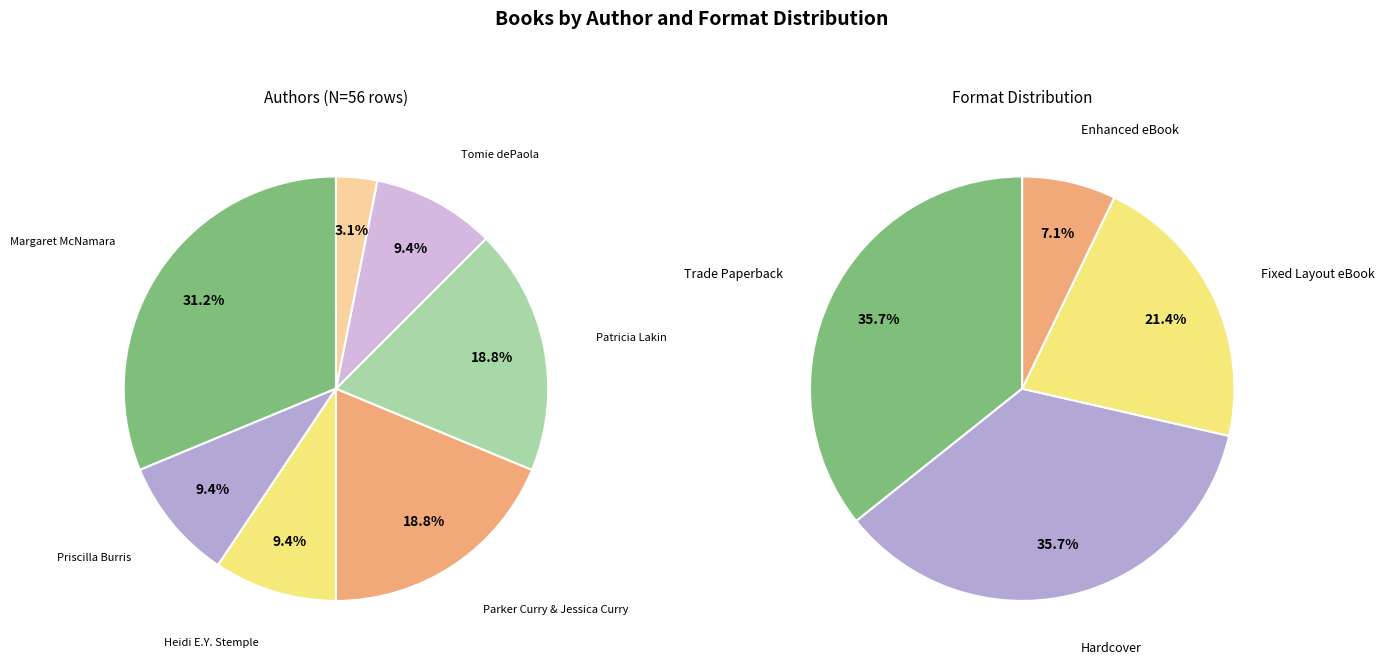

To the nearest percent, what is the difference between the largest and smallest slice percentages?

28%